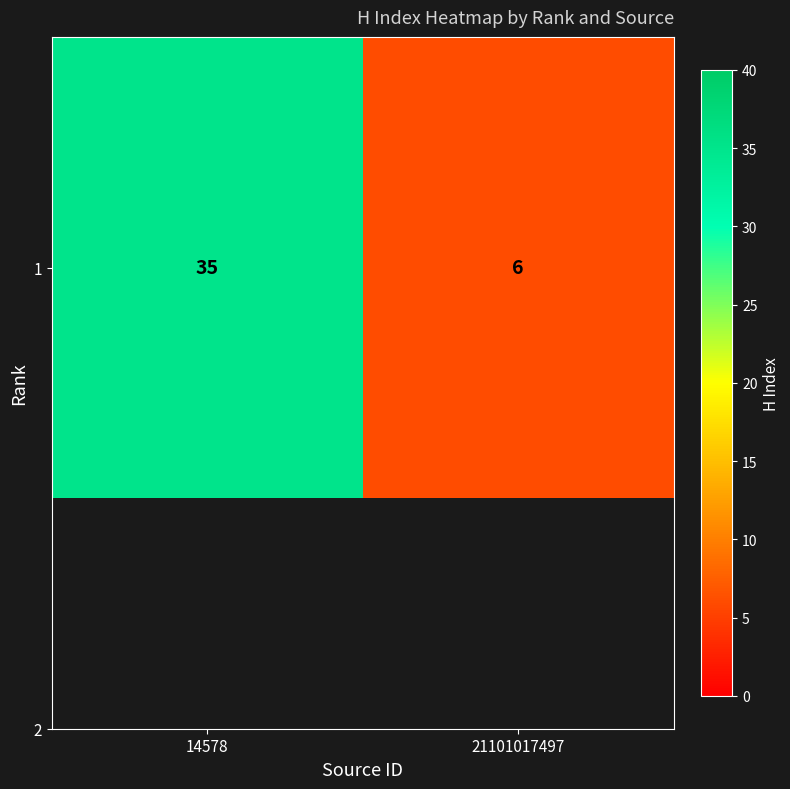

At which category does the chart reach its peak across all series?

14578